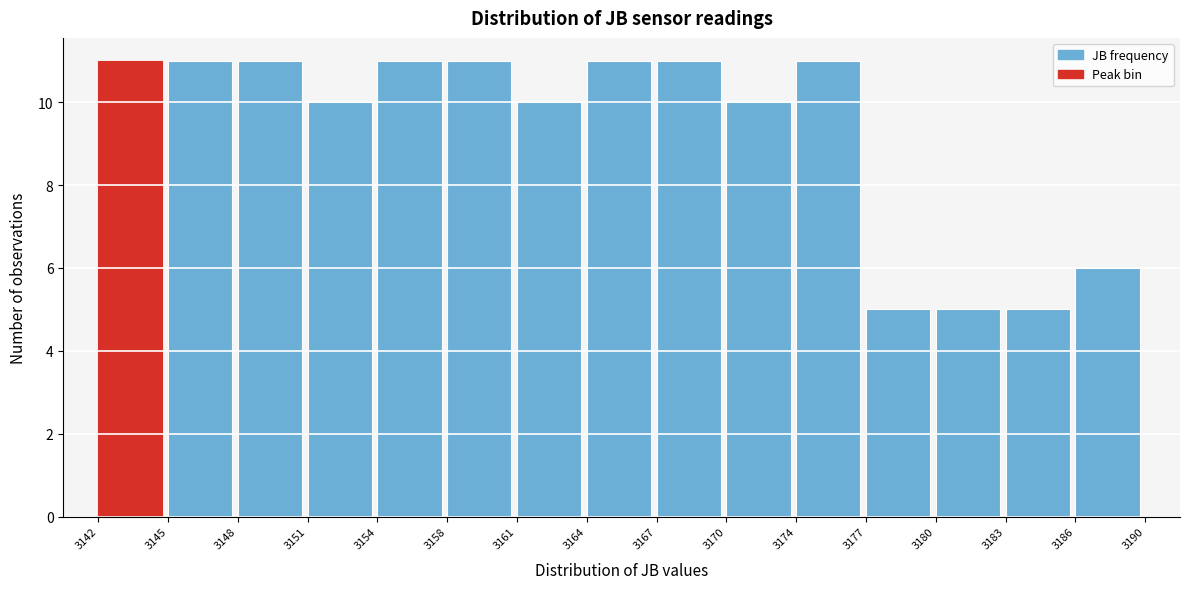

Reading right to left, what are all the values shown in this chart?

3186=6	3183=5	3180=5	3177=5	3174=11	3170=10	3167=11	3164=11	3161=10	3158=11	3154=11	3151=10	3148=11	3145=11	3142=11